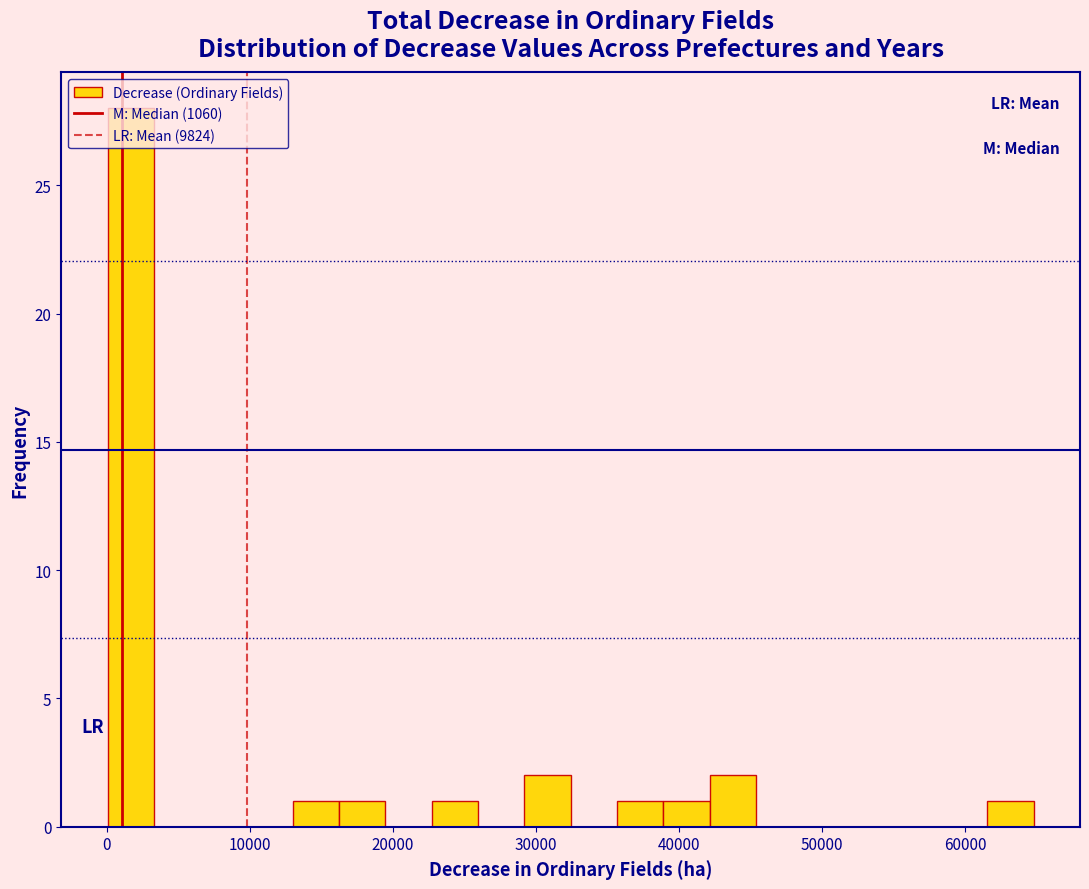

Around what value on the x-axis is the tallest bar? Give the approximate position of its centre, as read against the axis.

2000